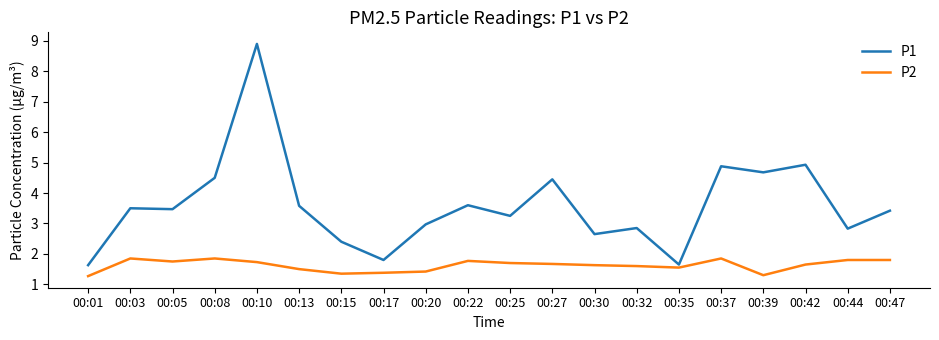

What is the difference between the P1 values at 00:42 and 00:03?

1.4